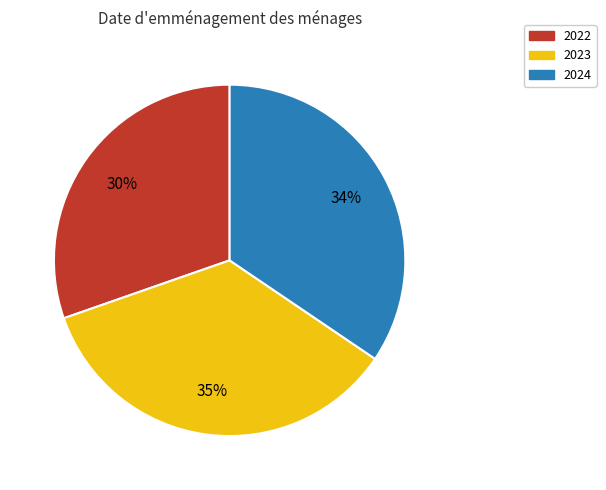

How many slices are in this pie chart?

3